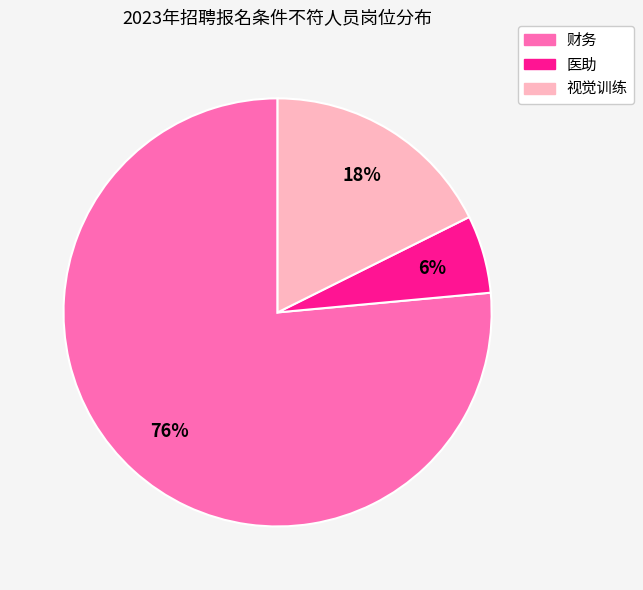

True or false: 医助 accounts for 6% of the total.

True